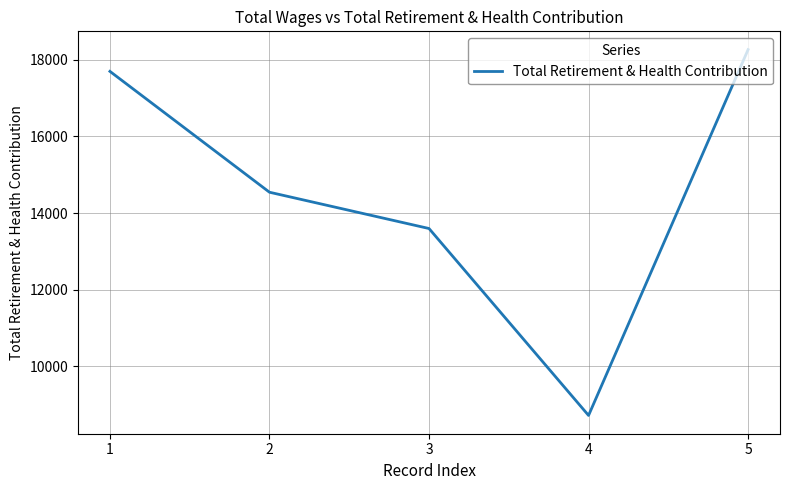

Approximately how many times larger is the value at 4 compared to 5?

0.5